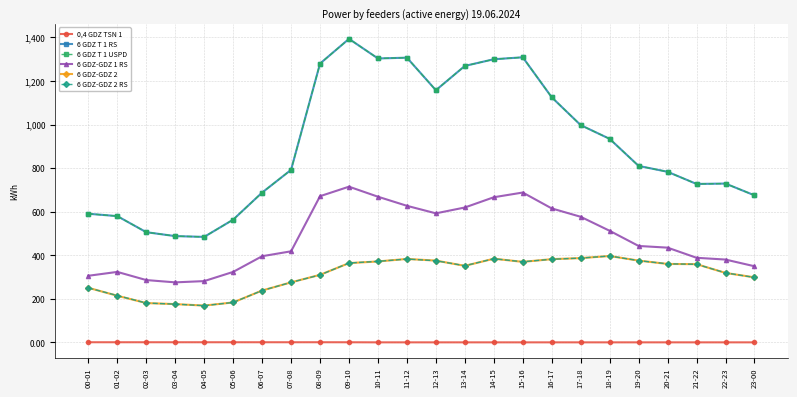

What are all the series names shown in the legend?

0,4 GDZ TSN 1, 6 GDZ T 1 RS, 6 GDZ T 1 USPD, 6 GDZ-GDZ 1 RS, 6 GDZ-GDZ 2, 6 GDZ-GDZ 2 RS